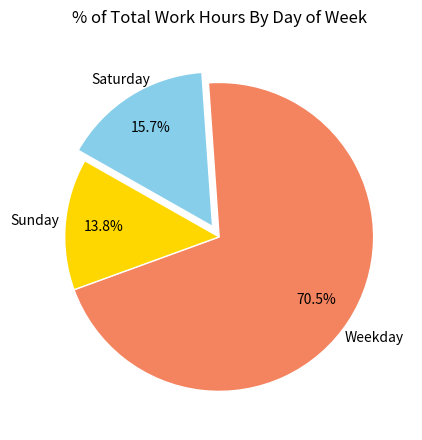

Does any single category account for the majority?

Yes